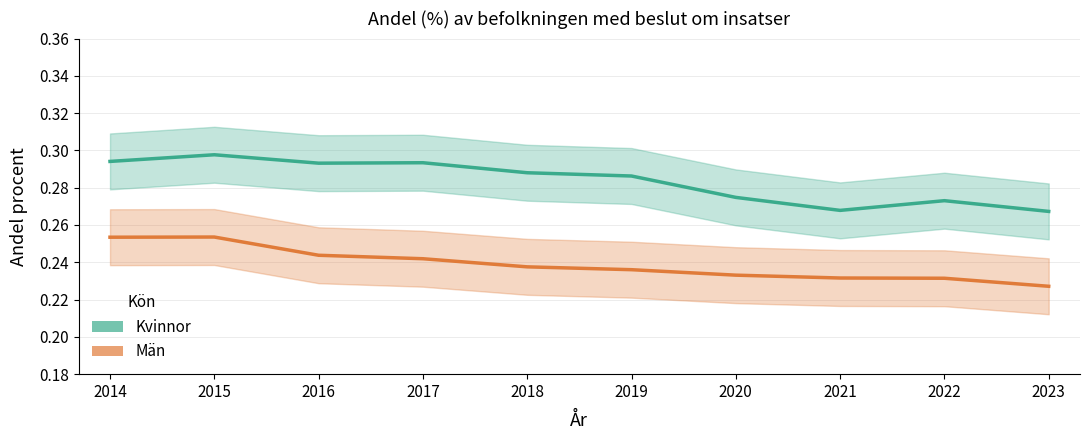

In Män, how many points are higher than both neighbors (excluding endpoints)?

1